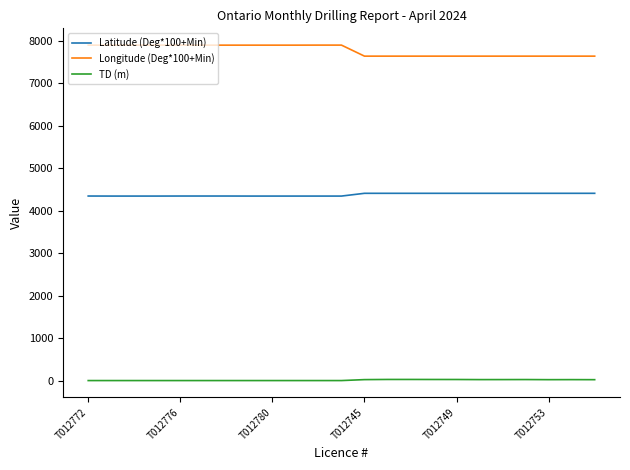

How many lines are shown in the chart?

3